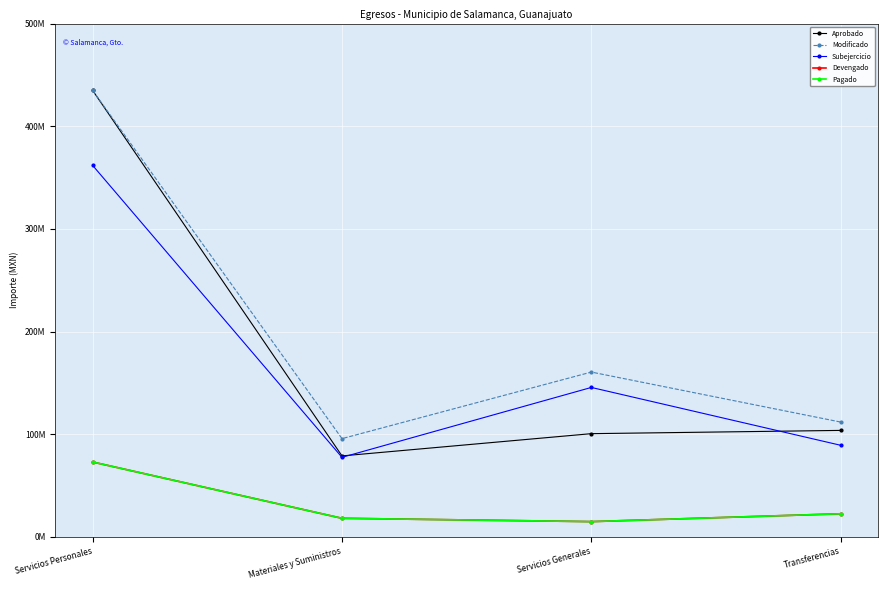

What is the average value of the Subejercicio series?

168595274.6